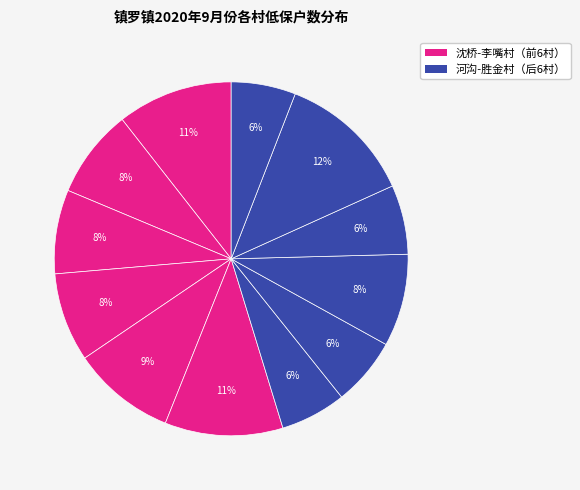

Which slice is the smallest?

胜金村